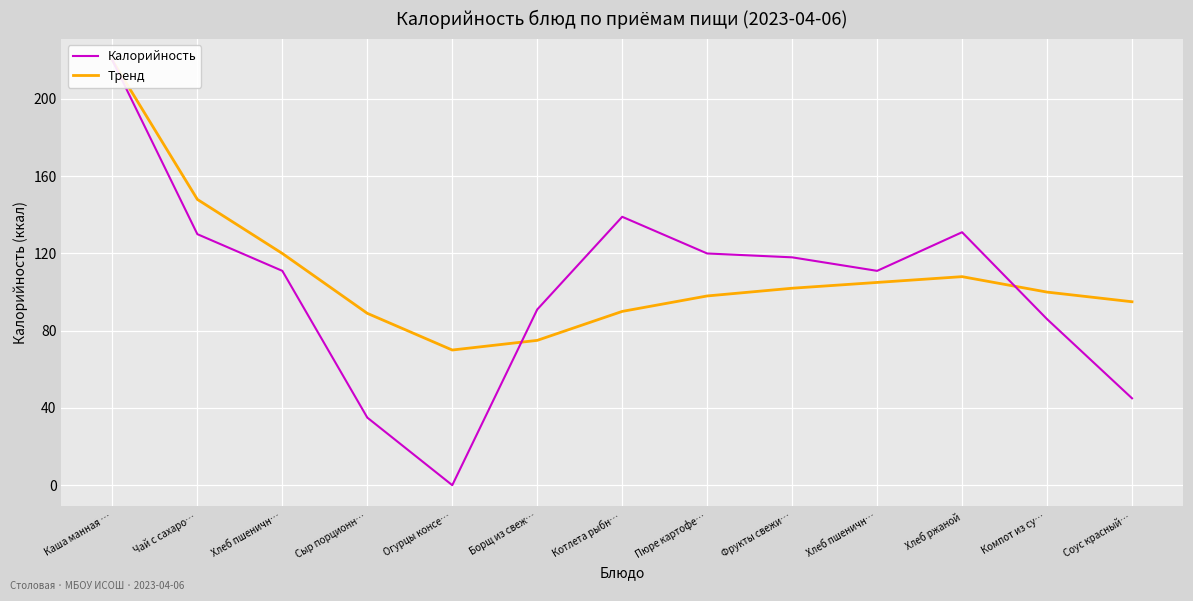

In Тренд, how many points are higher than both neighbors (excluding endpoints)?

1